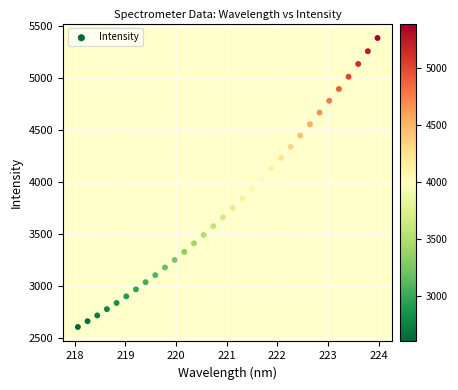

What is the range of X values (max minus min)?

5.9